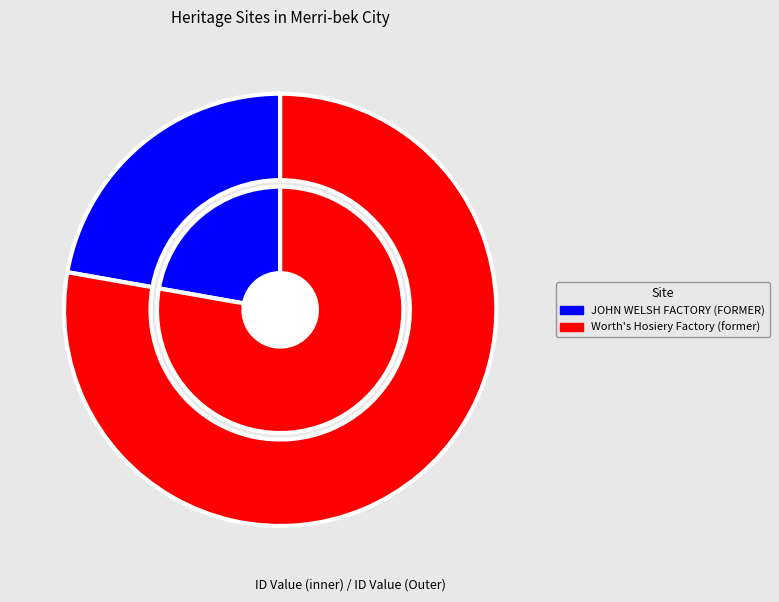

Is JOHN WELSH FACTORY (FORMER) the majority of the pie?

No